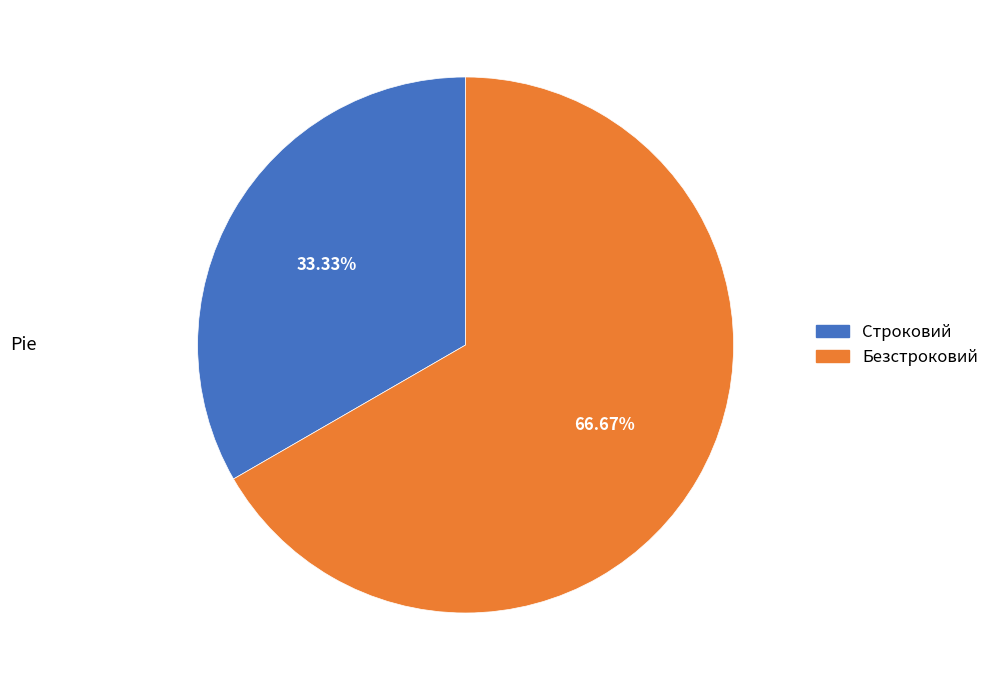

Which category has the biggest portion of the pie?

Безстроковий